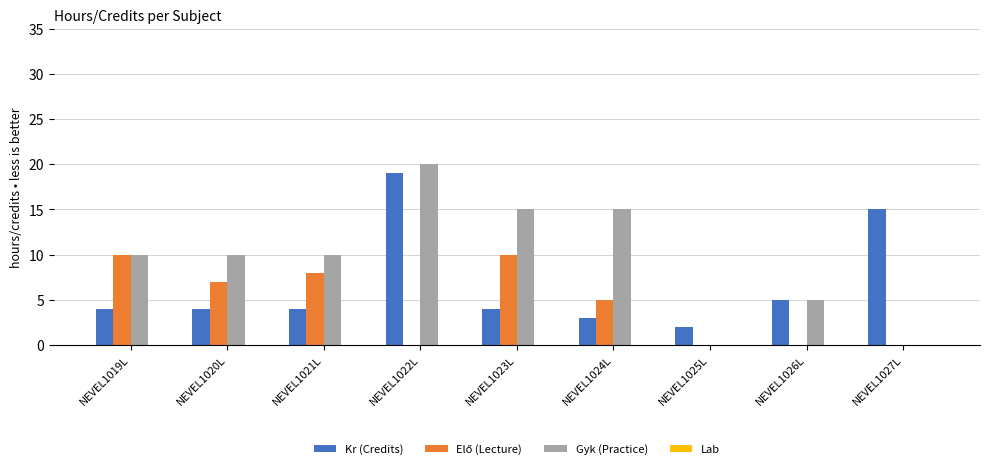

Does the chart contain stacked bars?

No